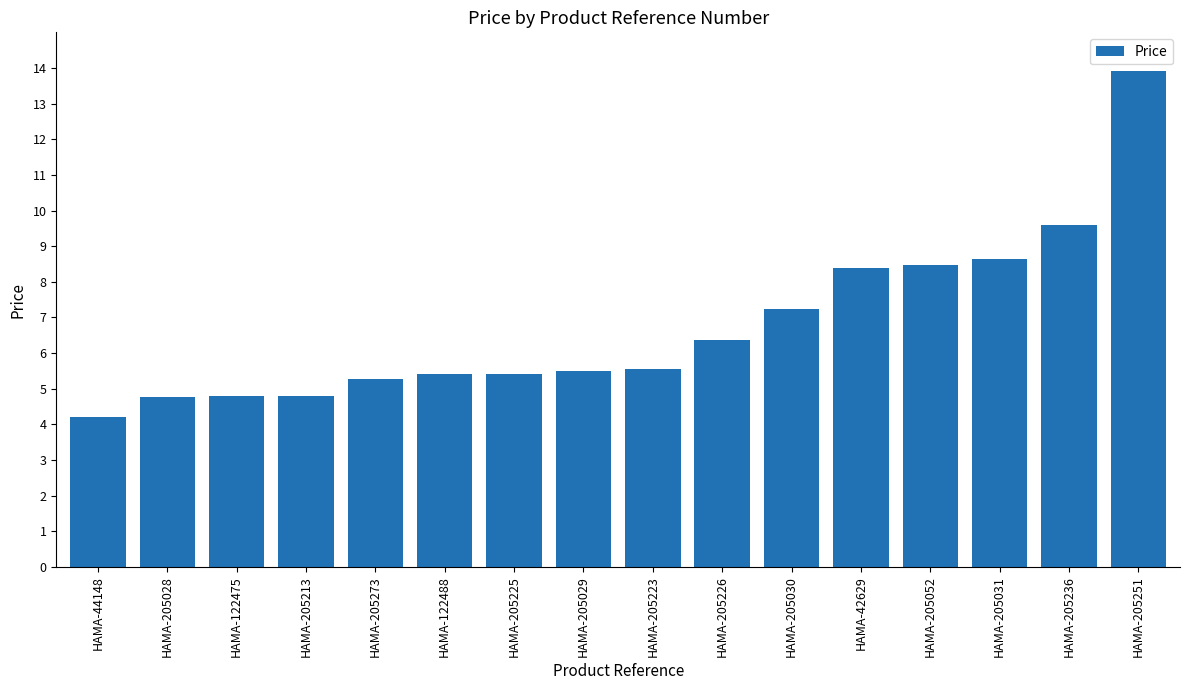

What value does the data have at HAMA-122475?

4.8